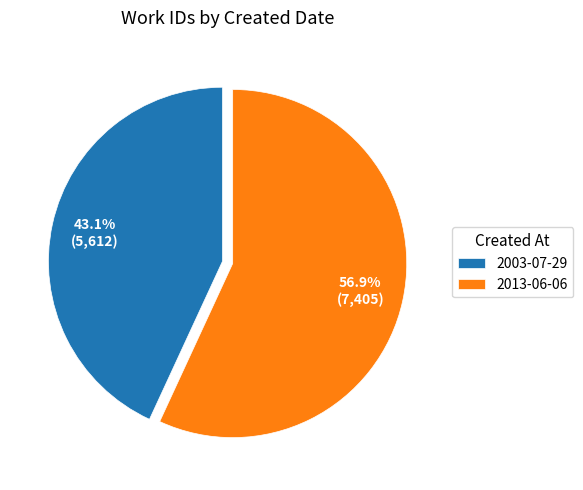

Does 2013-06-06 account for over 50% of the chart?

Yes